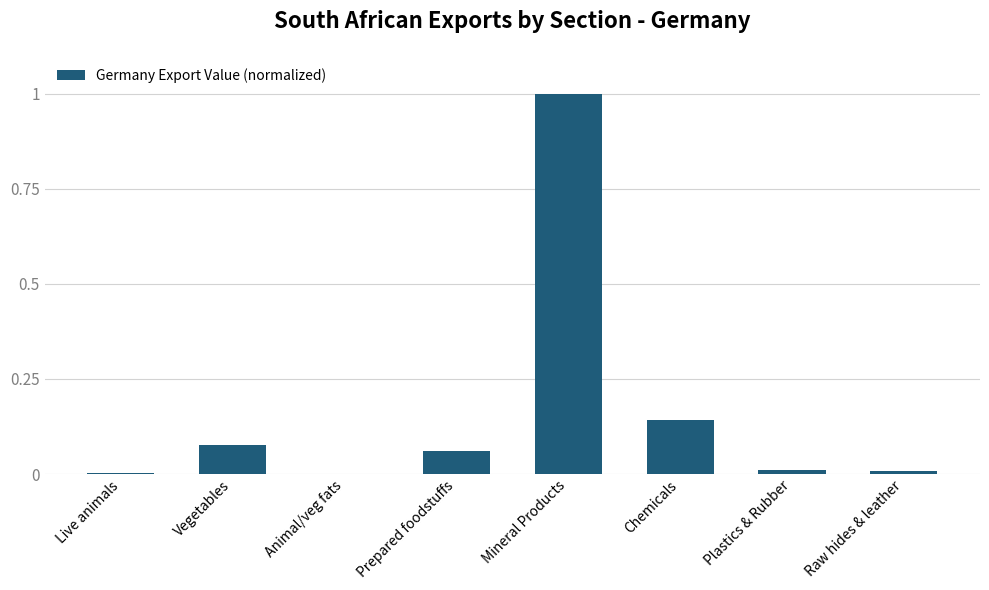

What is the sum of all values?

1.3